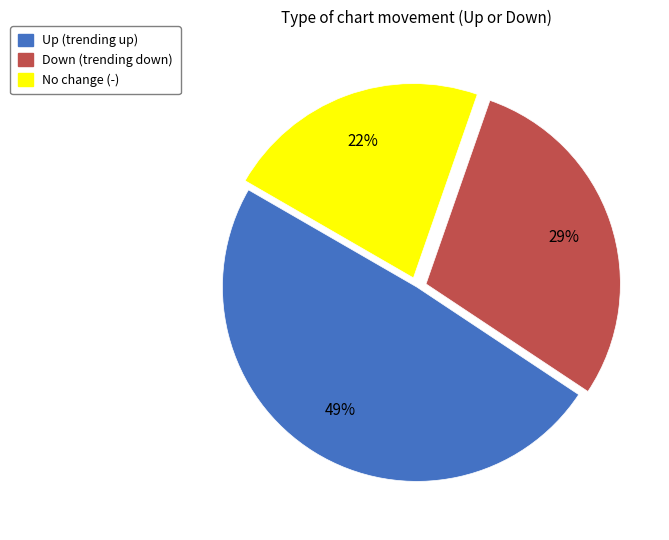

To the nearest percent, what is the average slice percentage?

33%